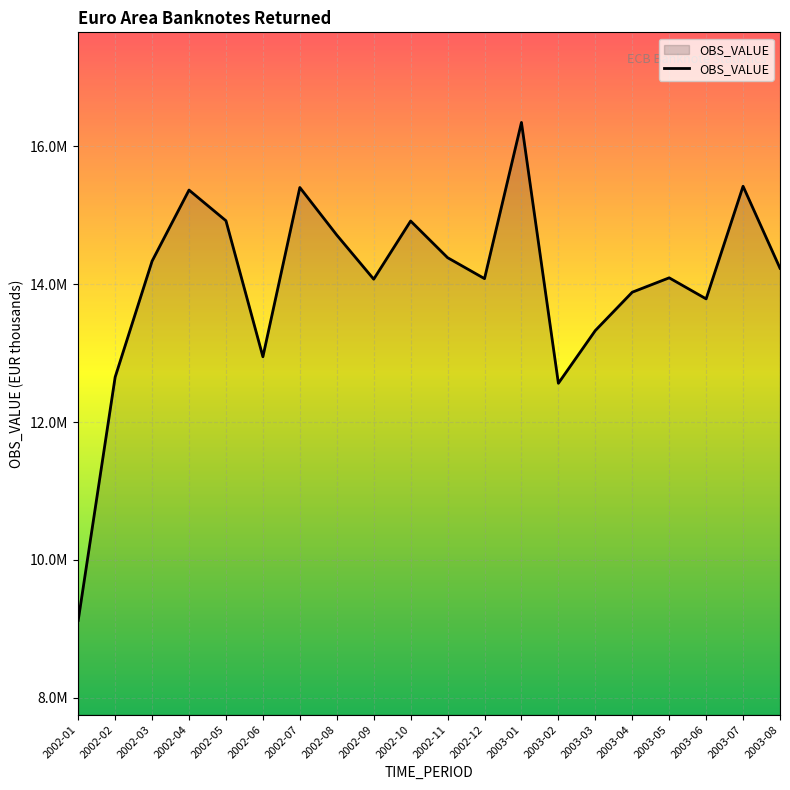

Does the chart have visible grid lines?

Yes